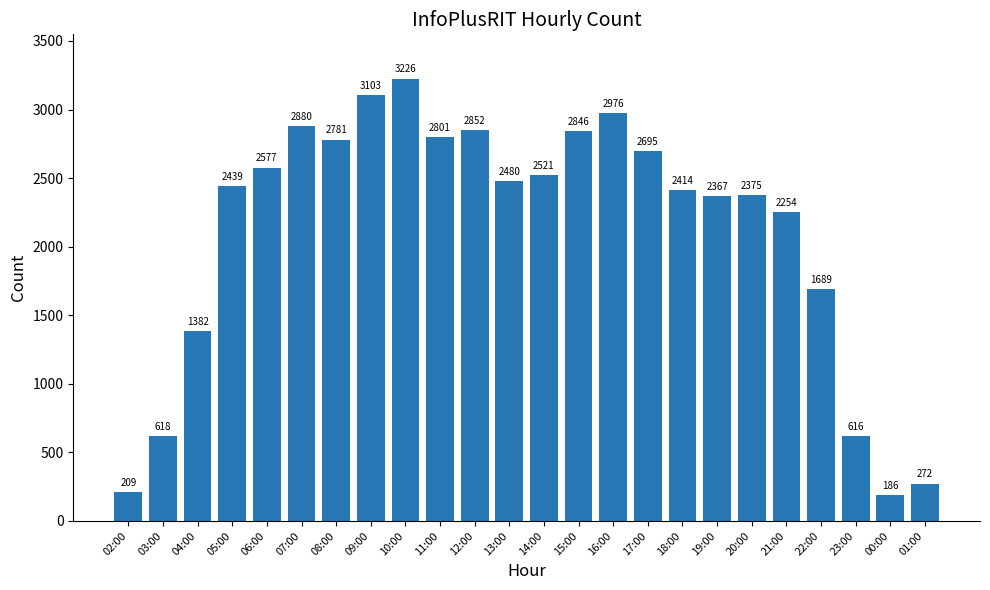

Rank the categories by value from lowest to highest.

00:00, 02:00, 01:00, 23:00, 03:00, 04:00, 22:00, 21:00, 19:00, 20:00, 18:00, 05:00, 13:00, 14:00, 06:00, 17:00, 08:00, 11:00, 15:00, 12:00, 07:00, 16:00, 09:00, 10:00